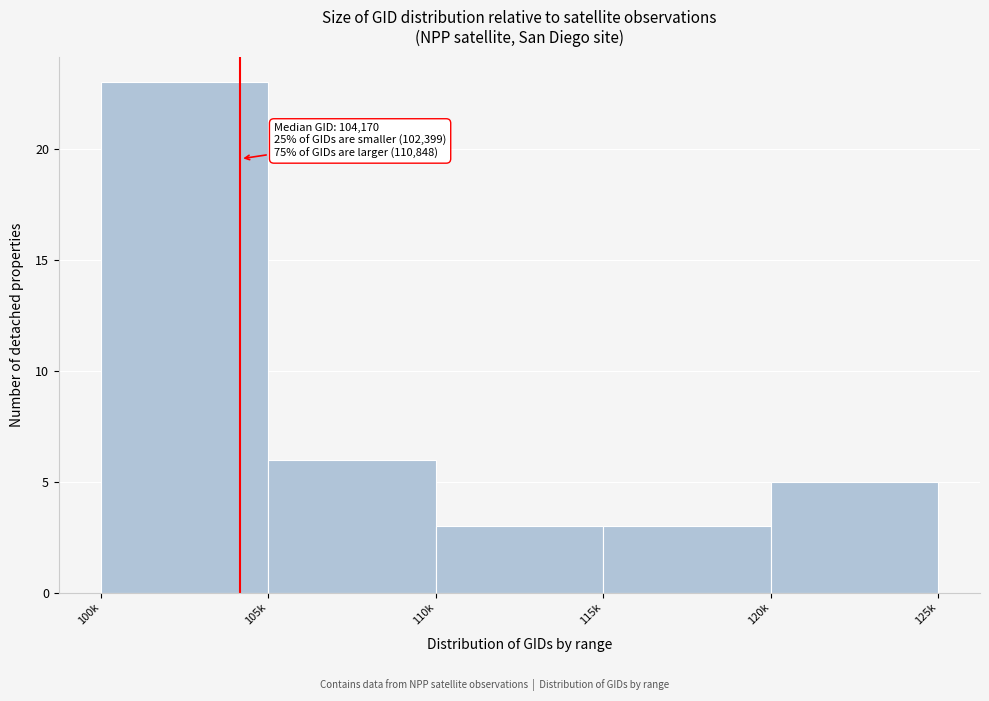

Reading right to left, list all the values displayed in this chart.

120k=5	115k=3	110k=3	105k=6	100k=23